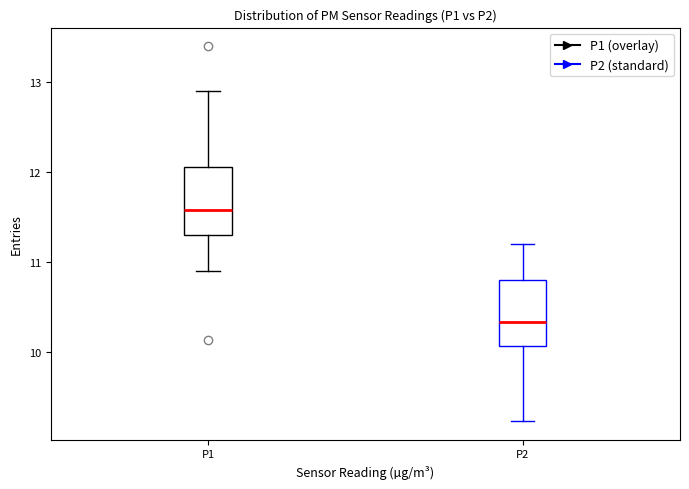

Where is the lower edge of the box for P2 on the y-axis? The values are not printed on the chart, so give them approximately, as read against the axis.

10.1